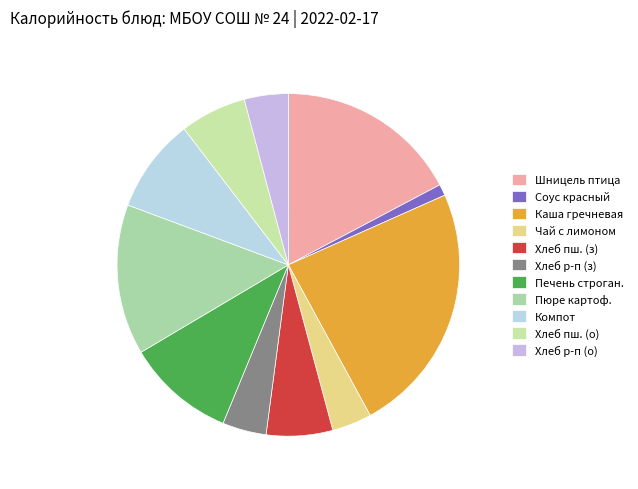

Count the number of slices in the pie.

11